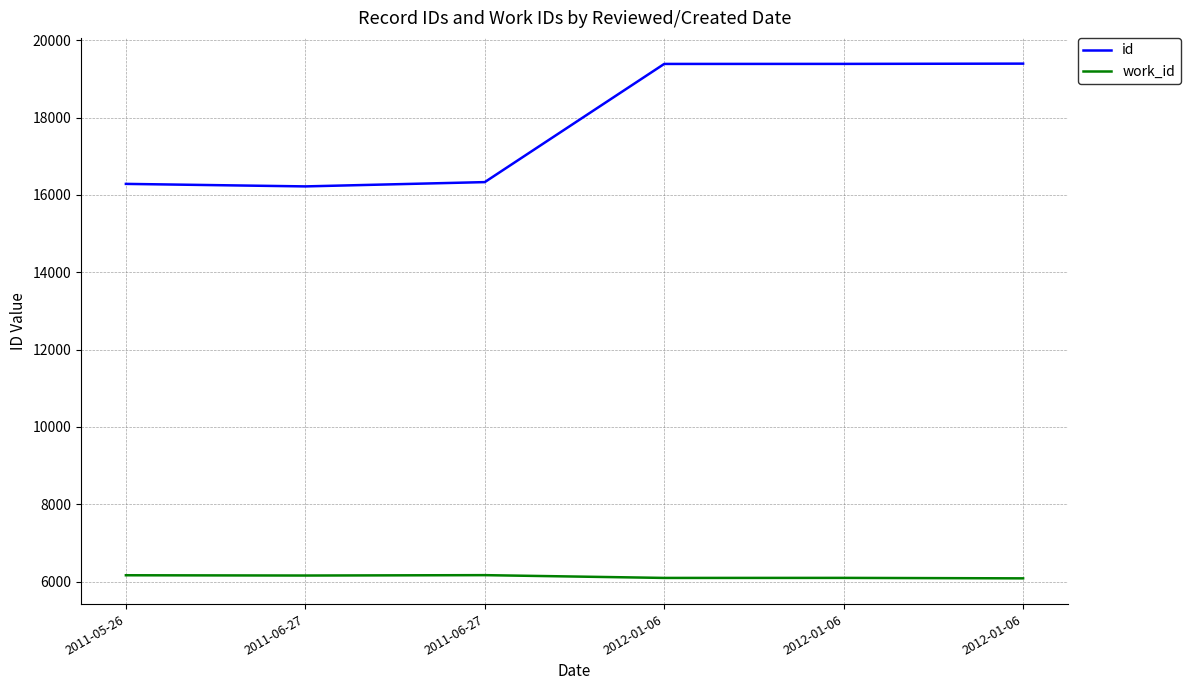

How many lines are shown in the chart?

2